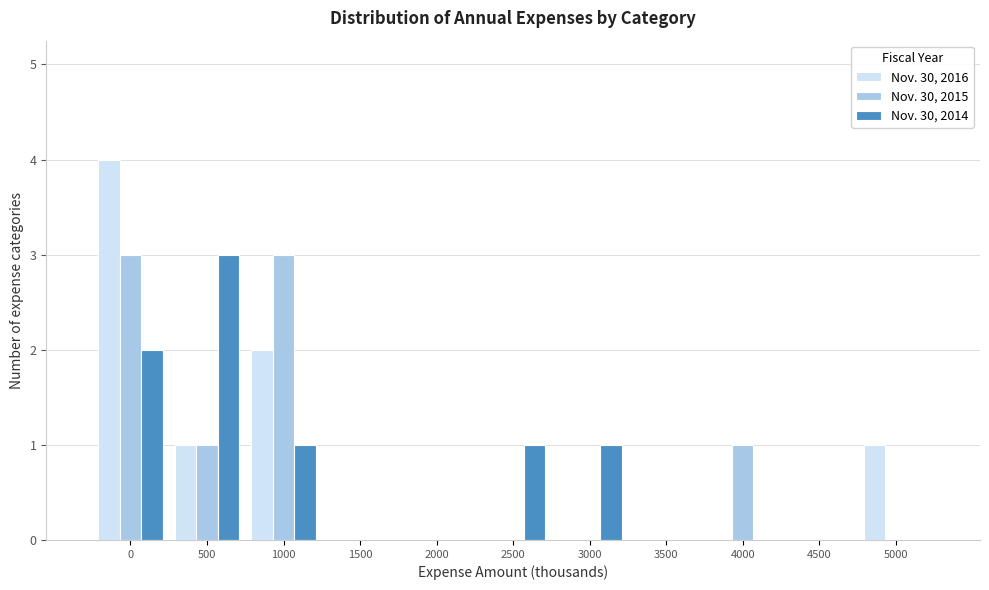

What is the sum of all Nov. 30, 2014 values?

8